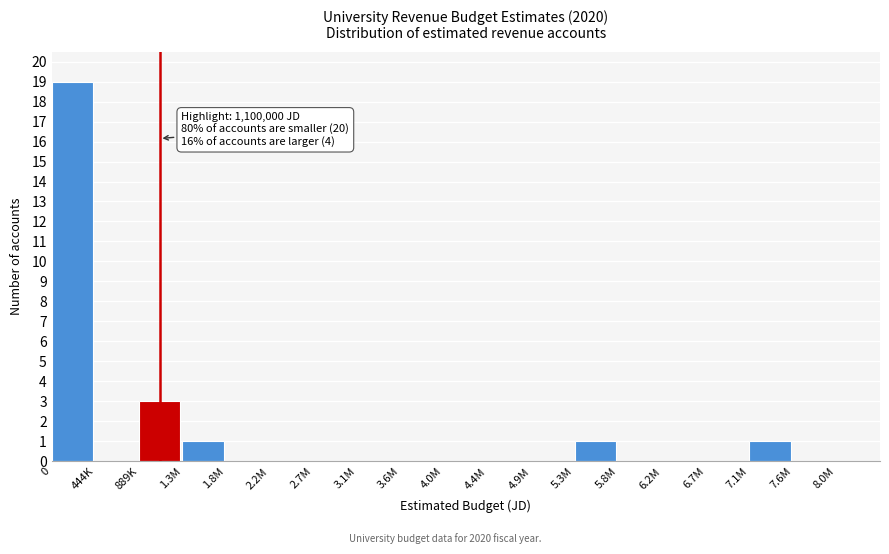

Reading right to left, extract all data points from this chart.

7.6M=0	7.1M=1	6.7M=0	6.2M=0	5.8M=0	5.3M=1	4.9M=0	4.4M=0	4.0M=0	3.6M=0	3.1M=0	2.7M=0	2.2M=0	1.8M=0	1.3M=1	889K=3	444K=0	0=19